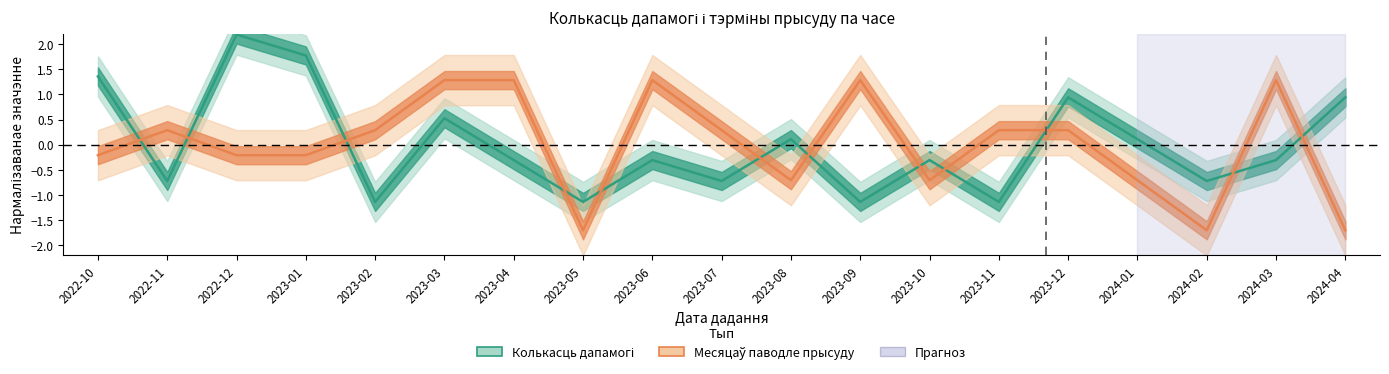

What is the lowest value of the Месяцаў паводле прысуду series?

-1.7